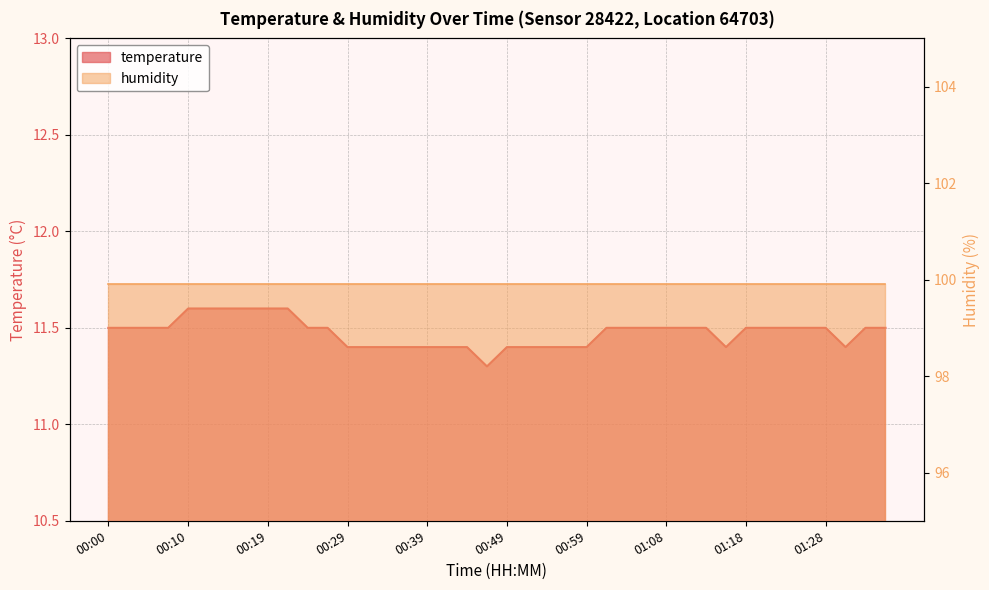

Rank the categories by value from lowest to highest.

00:46, 00:29, 00:32, 00:34, 00:36, 00:39, 00:41, 00:44, 00:49, 00:51, 00:54, 00:56, 00:59, 01:16, 01:30, 00:00, 00:02, 00:05, 00:07, 00:24, 00:27, 01:01, 01:03, 01:06, 01:08, 01:11, 01:13, 01:18, 01:21, 01:23, 01:25, 01:28, 01:33, 01:36, 00:10, 00:12, 00:15, 00:17, 00:19, 00:22